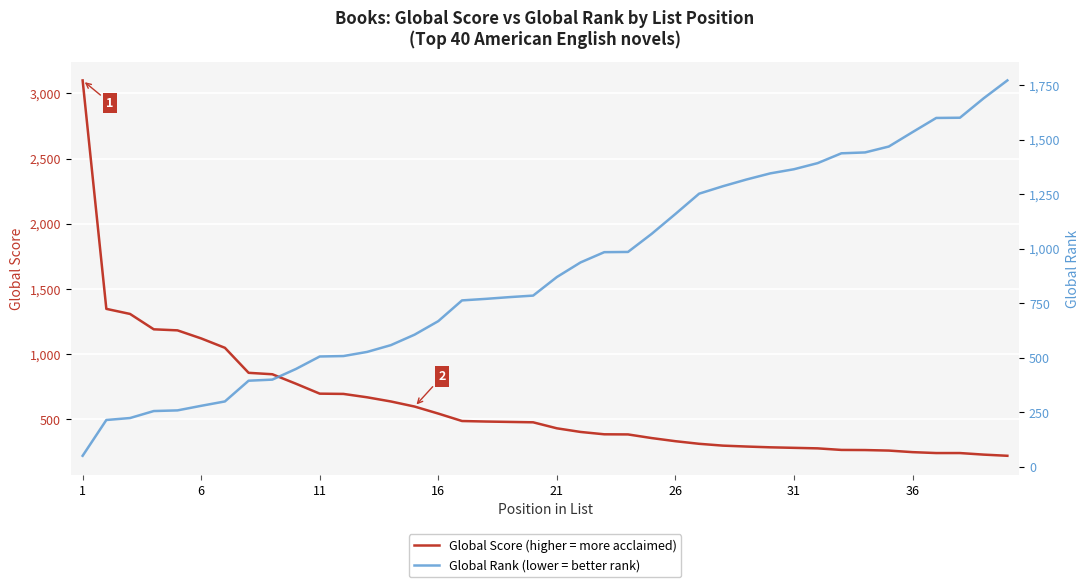

Does the chart display data point markers on the line(s)?

No